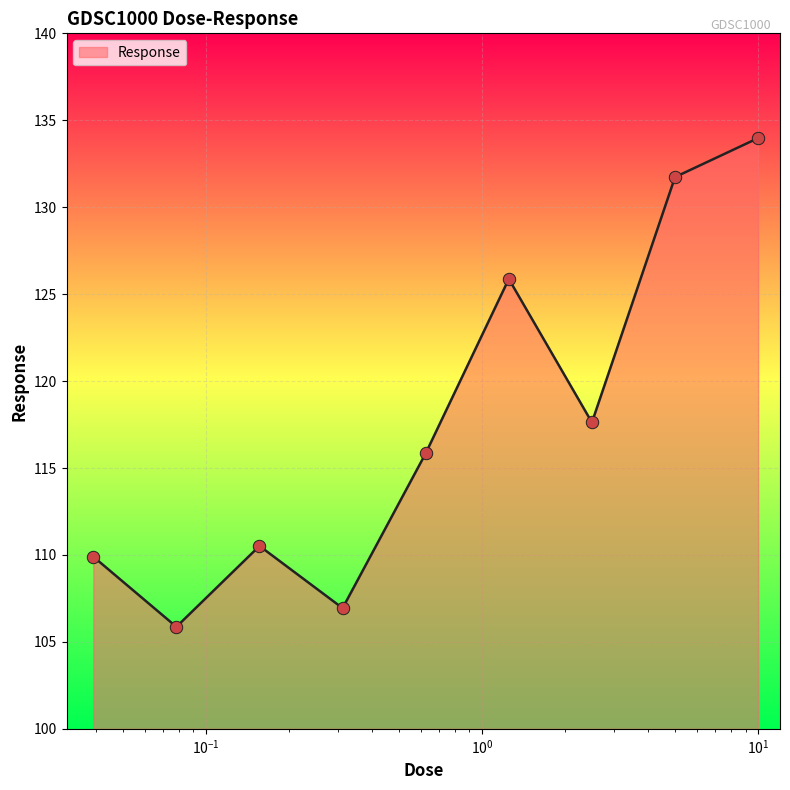

What is the difference between the maximum and minimum values?

28.1